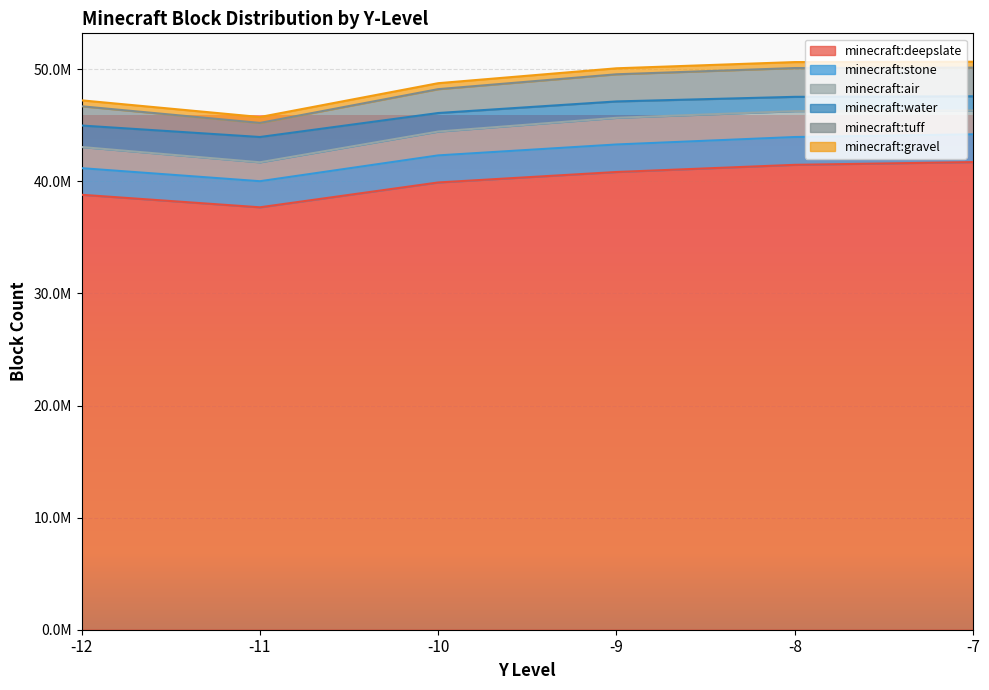

What are all the series names shown in the legend?

minecraft:deepslate, minecraft:stone, minecraft:air, minecraft:water, minecraft:tuff, minecraft:gravel